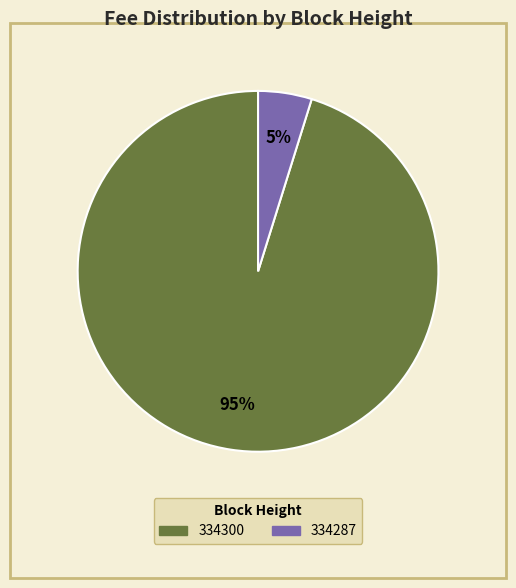

Does any single category account for the majority?

Yes